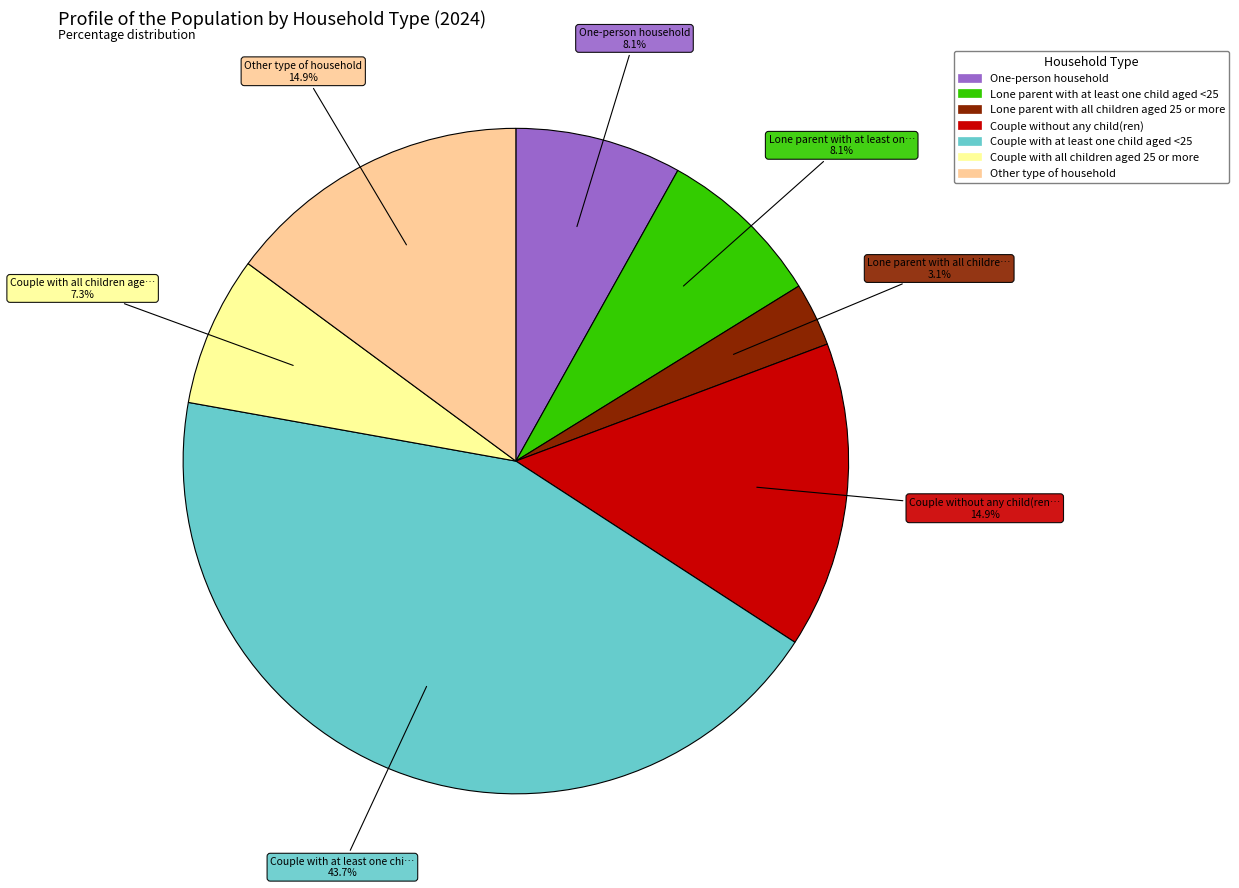

Is Lone parent with at least one child aged <25 the majority of the pie?

No